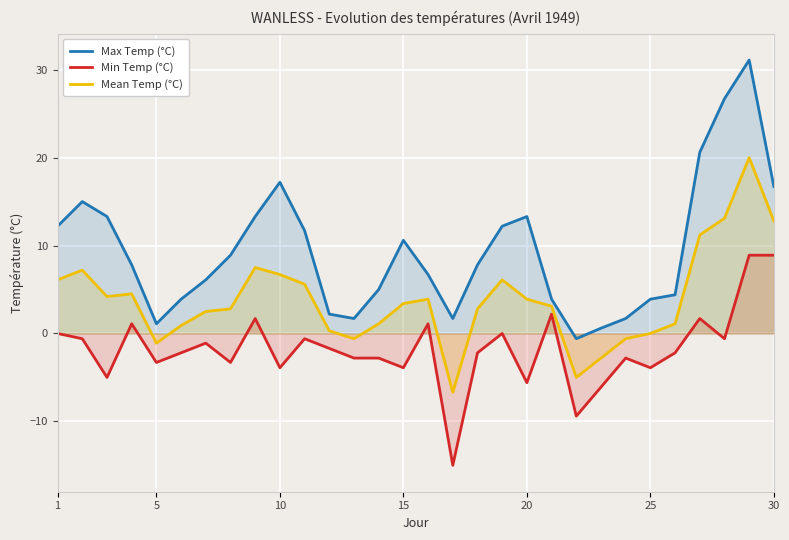

Is it true that Mean Temp (°C) equals 3.9 at 20?

True